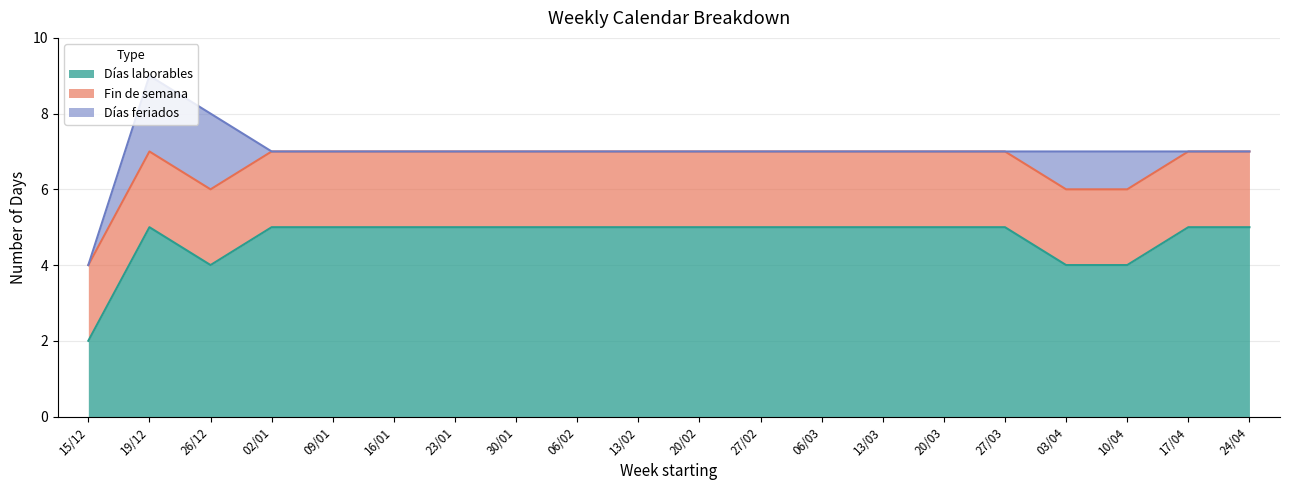

What position from the left is 23/01?

7